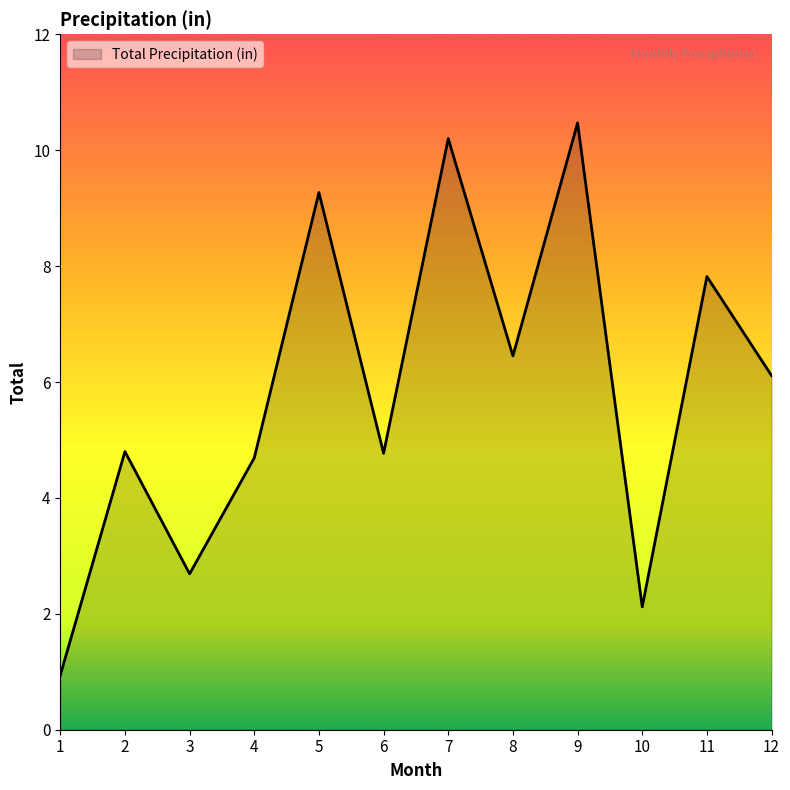

Reading left to right, extract all data points from this chart.

0.9	4.8	2.7	4.7	9.3	4.8	10.2	6.5	10.5	2.1	7.8	6.1